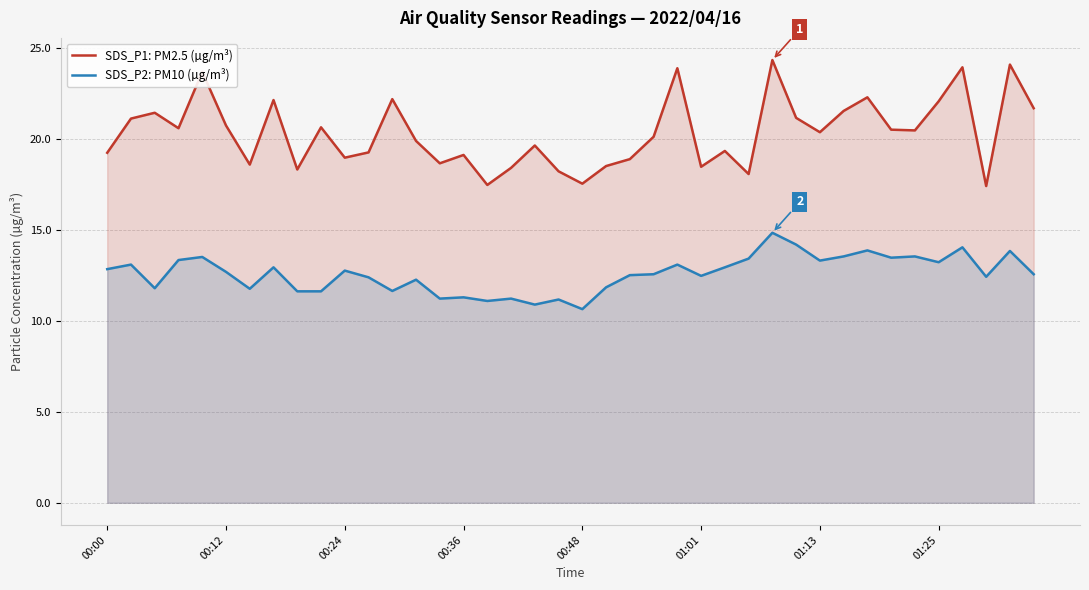

True or false: SDS_P1: PM2.5 (µg/m³) and SDS_P2: PM10 (µg/m³) cross at least once.

False